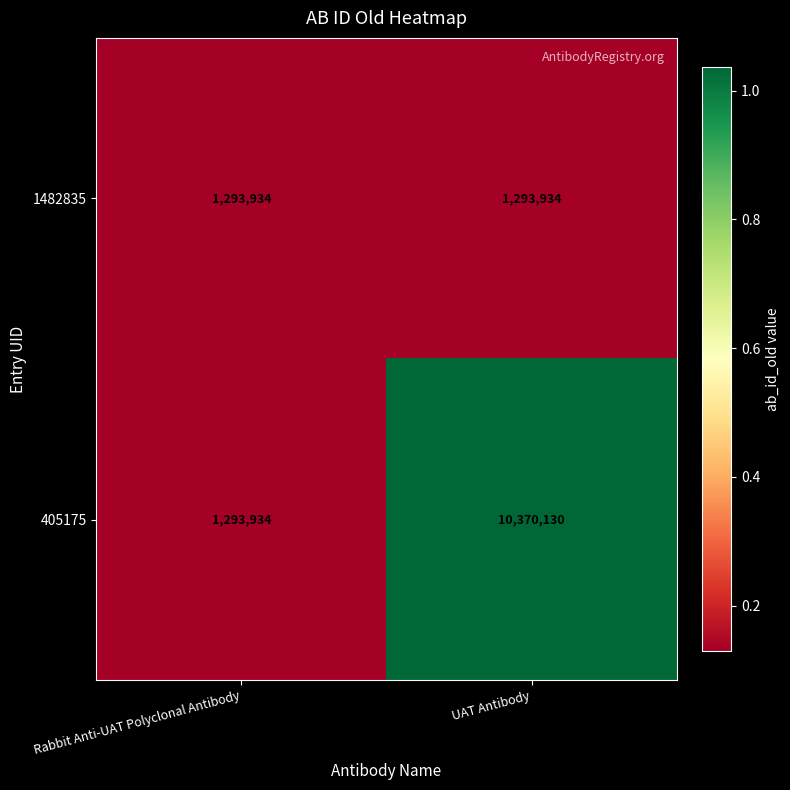

How many series are shown in this chart?

2